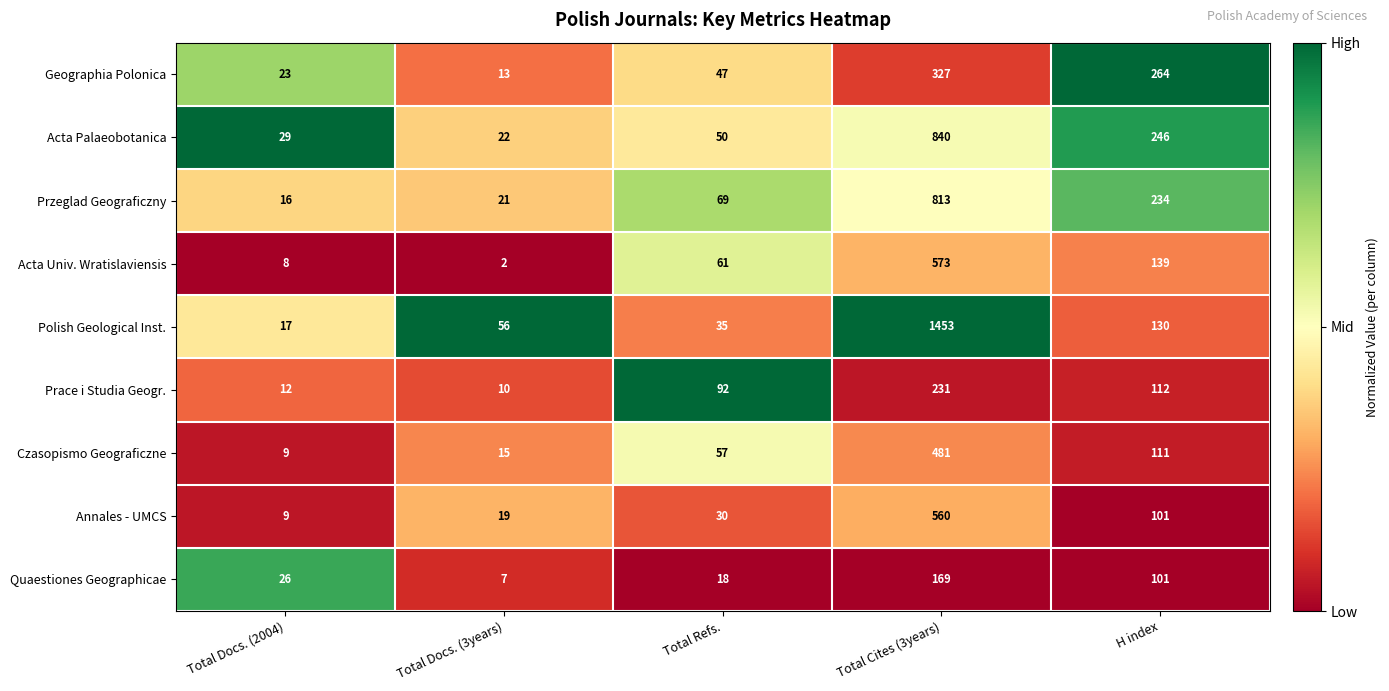

True or false: Annales - UMCS has a value of 560 at Total Cites (3years).

True